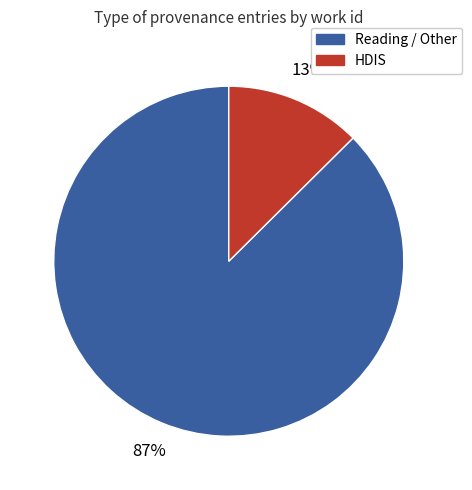

To the nearest percent, what is the average slice percentage?

50%